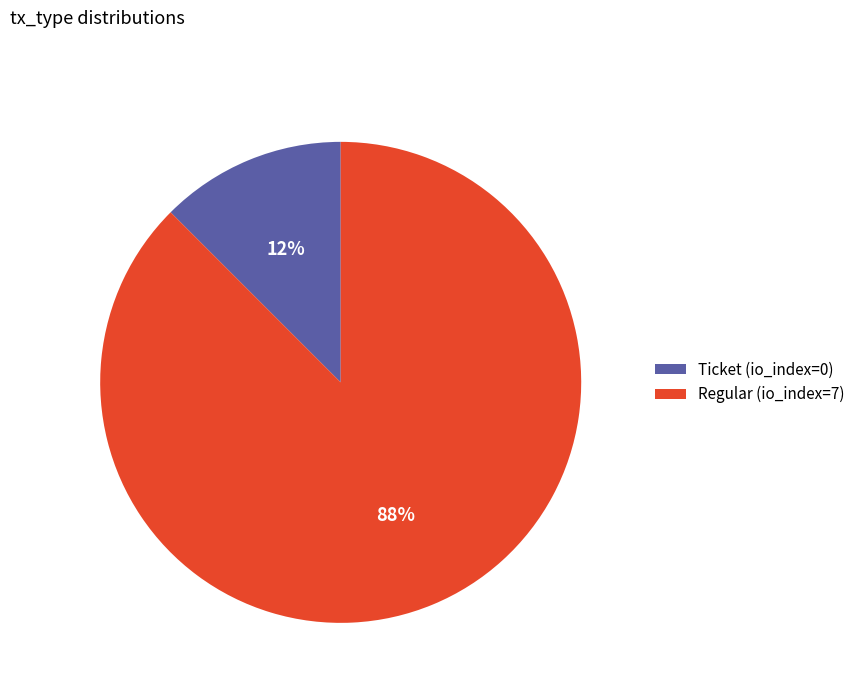

Count the number of slices in the pie.

2